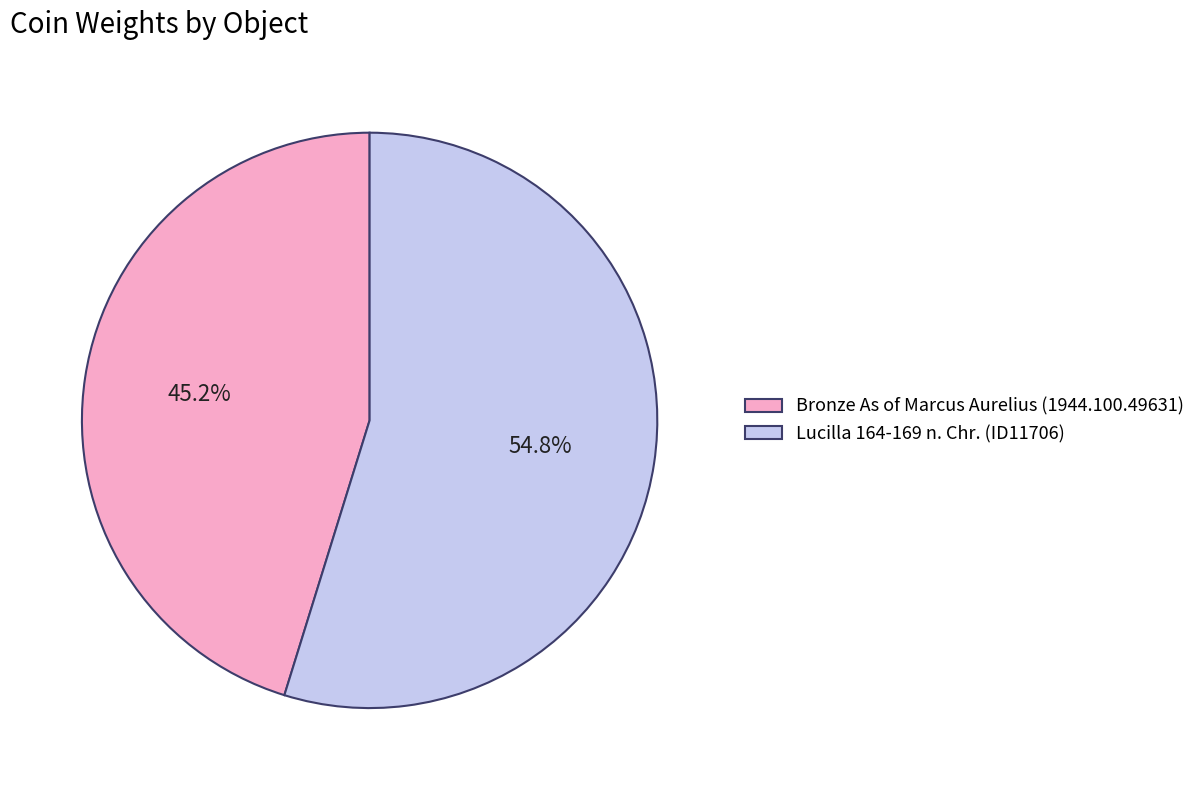

How many slices are in this pie chart?

2